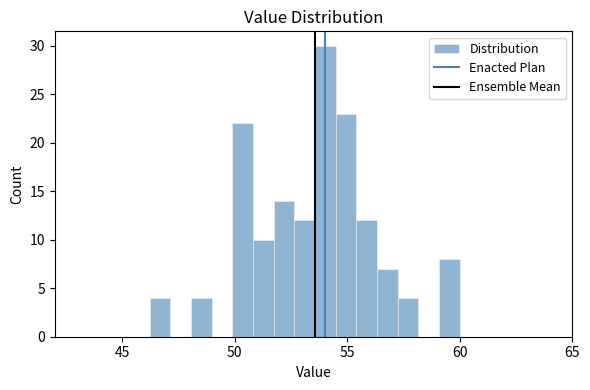

Read against the x-axis, roughly where is the centre of the tallest bar?

54.0